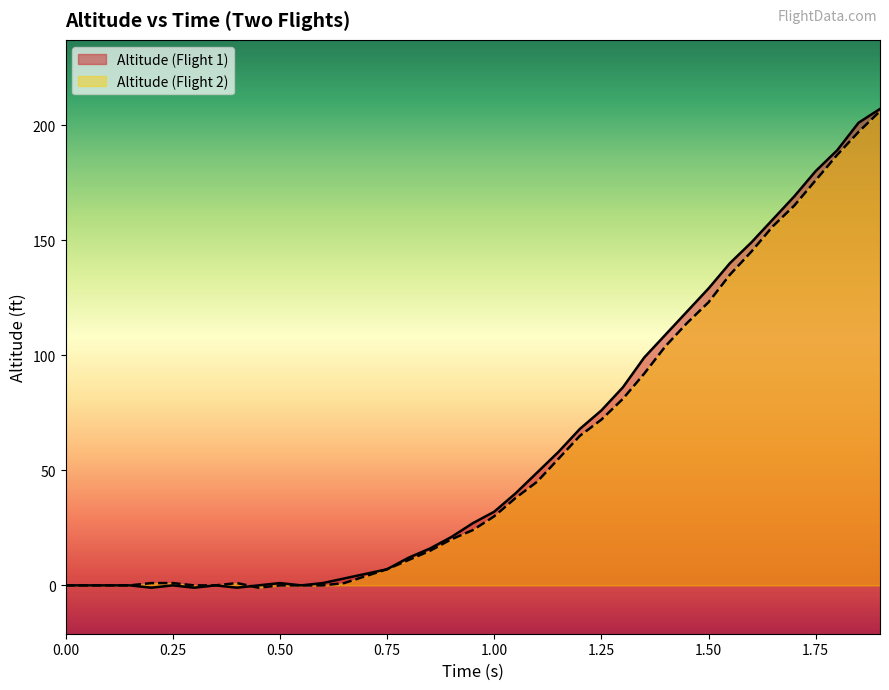

What is the label of the 31st point from the right?

0.4